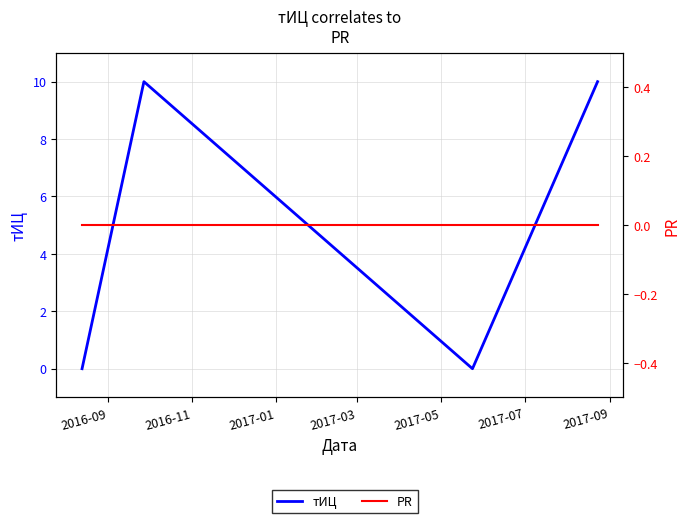

Where is тИЦ nearest to the value 5?

2016-09